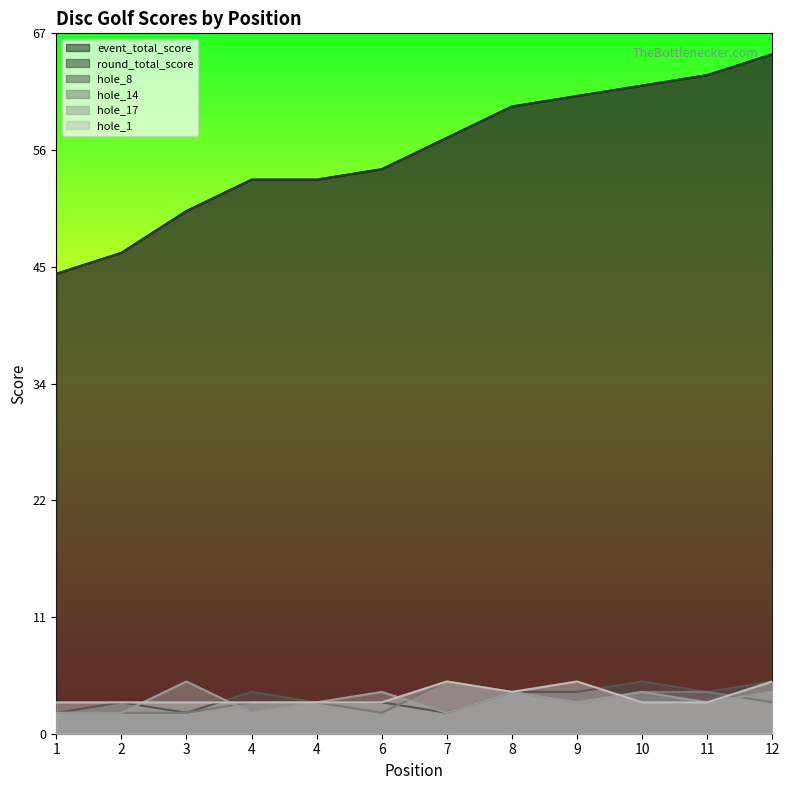

What is the highest value of the hole_14 series?

5